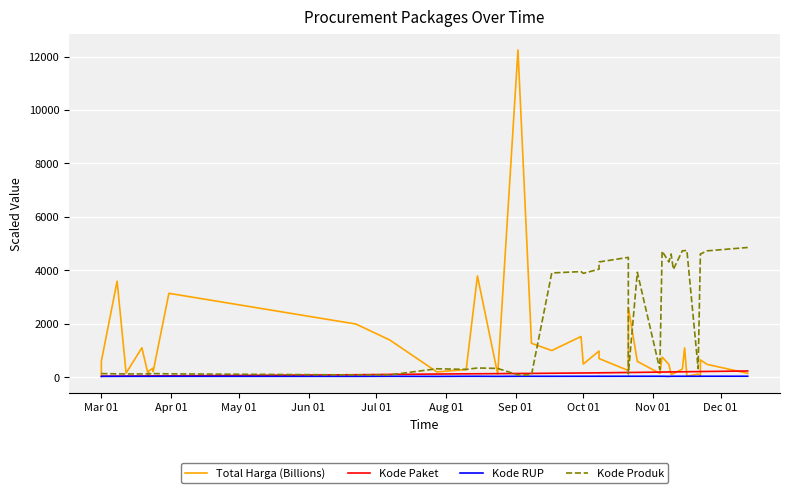

True or false: Kode Produk has a value of 114.3 at 17.

False